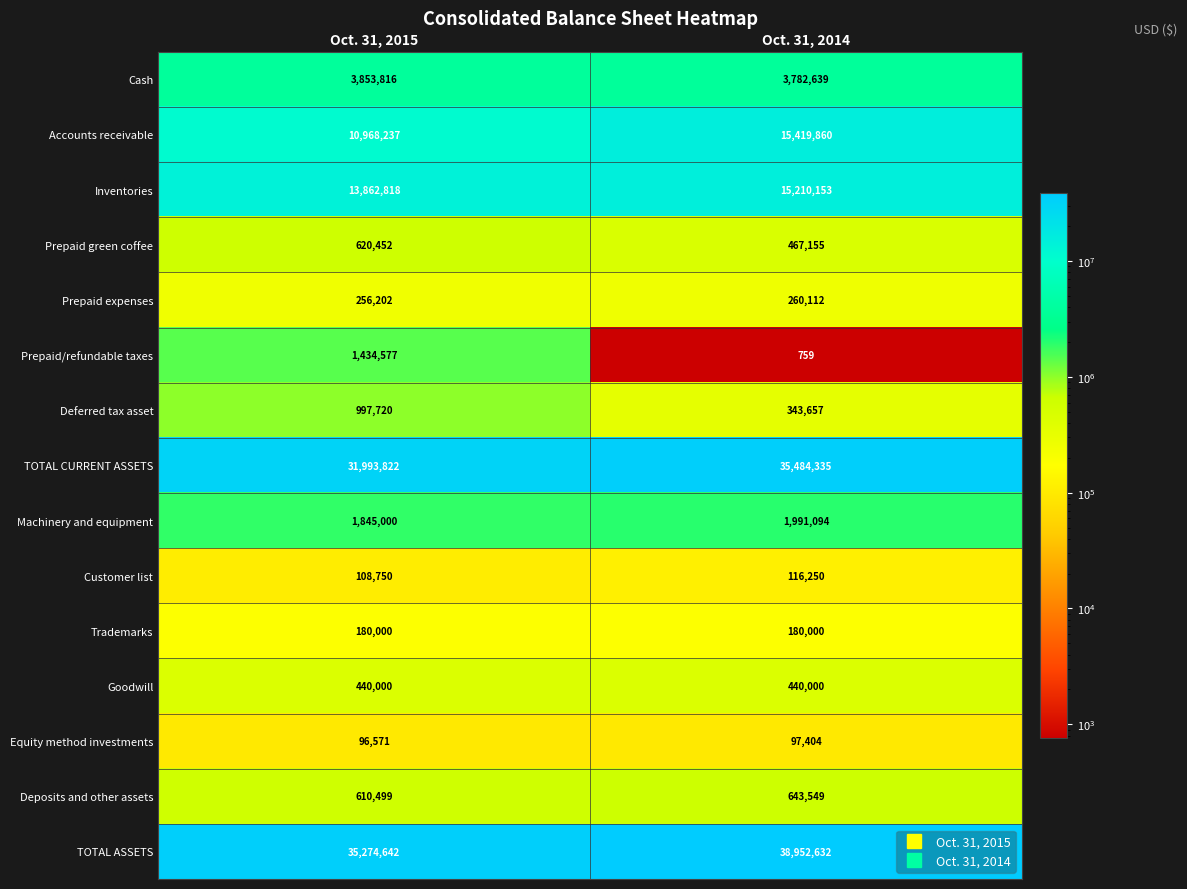

What is the difference between the highest and lowest values at Oct. 31, 2014?

38951873